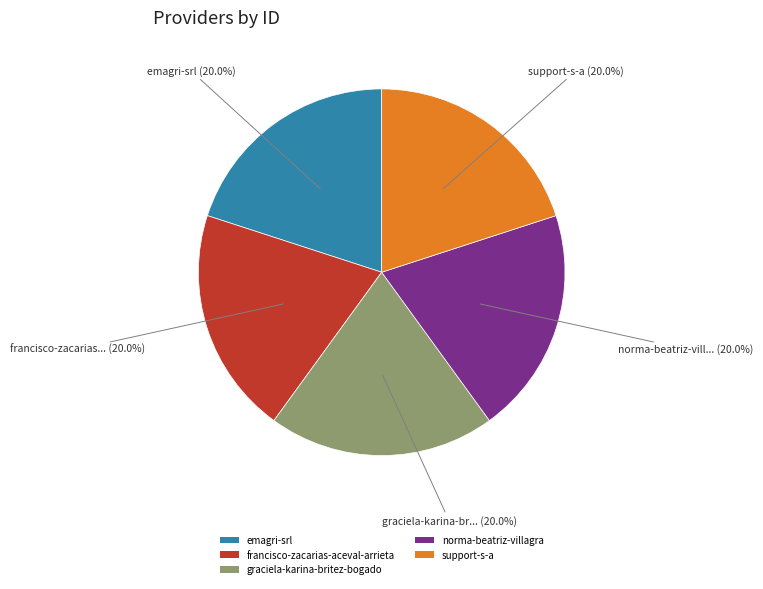

Is it true that norma-beatriz-villagra is 20% of the pie?

True